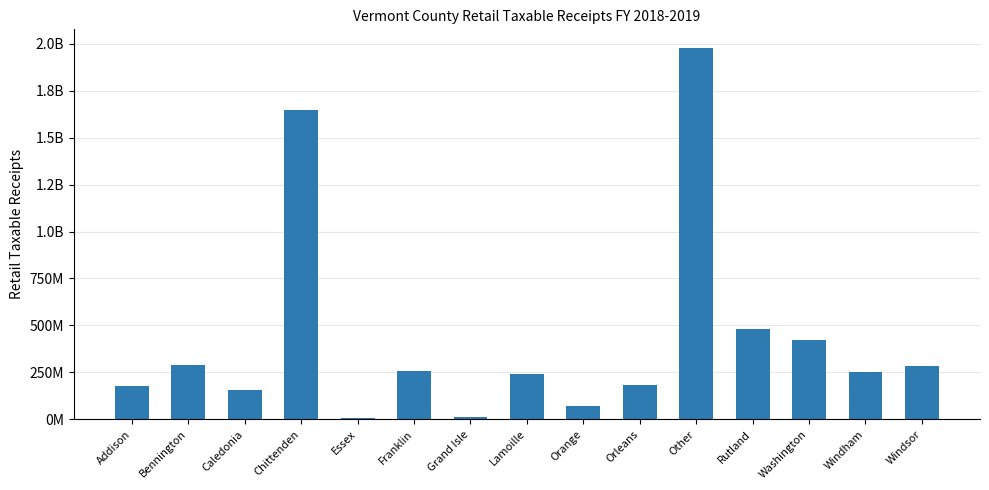

Is it true that the value at Lamoille is 243940865.0?

True